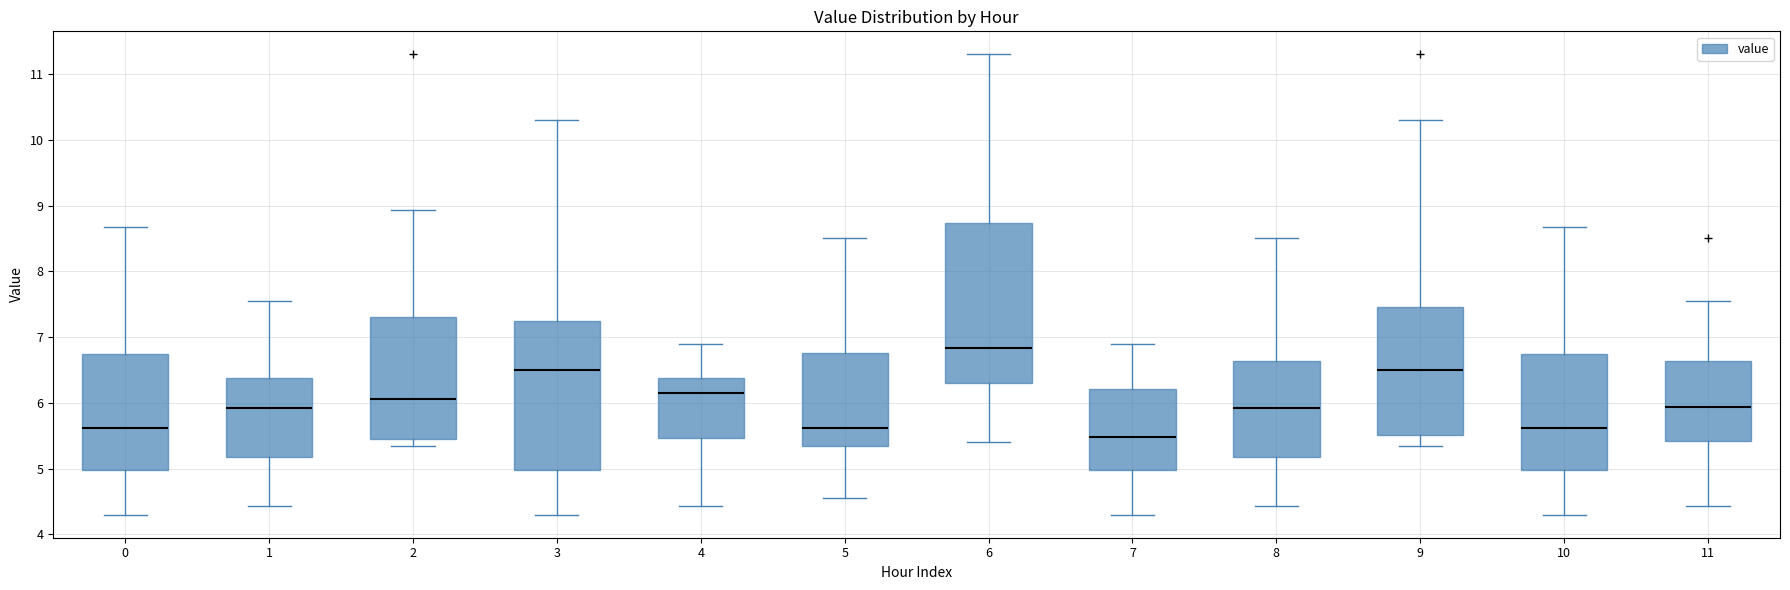

Reading left to right, transcribe this box plot: for each box, give where its median line is, the range the box spans, and where its two whiskers end, as read against the y-axis. The values are not printed on the chart, so give them approximately, as read against the axis.

0: median 5.6, box 5.0 to 6.8, whiskers 4.3 to 8.7
1: median 5.9, box 5.2 to 6.4, whiskers 4.4 to 7.6
2: median 6.1, box 5.5 to 7.3, whiskers 5.4 to 8.9
3: median 6.5, box 5.0 to 7.3, whiskers 4.3 to 10.3
4: median 6.2, box 5.5 to 6.4, whiskers 4.4 to 6.9
5: median 5.6, box 5.3 to 6.8, whiskers 4.6 to 8.5
6: median 6.8, box 6.3 to 8.7, whiskers 5.4 to 11.3
7: median 5.5, box 5.0 to 6.2, whiskers 4.3 to 6.9
8: median 5.9, box 5.2 to 6.6, whiskers 4.4 to 8.5
9: median 6.5, box 5.5 to 7.5, whiskers 5.4 to 10.3
10: median 5.6, box 5.0 to 6.8, whiskers 4.3 to 8.7
11: median 5.9, box 5.4 to 6.6, whiskers 4.4 to 7.6